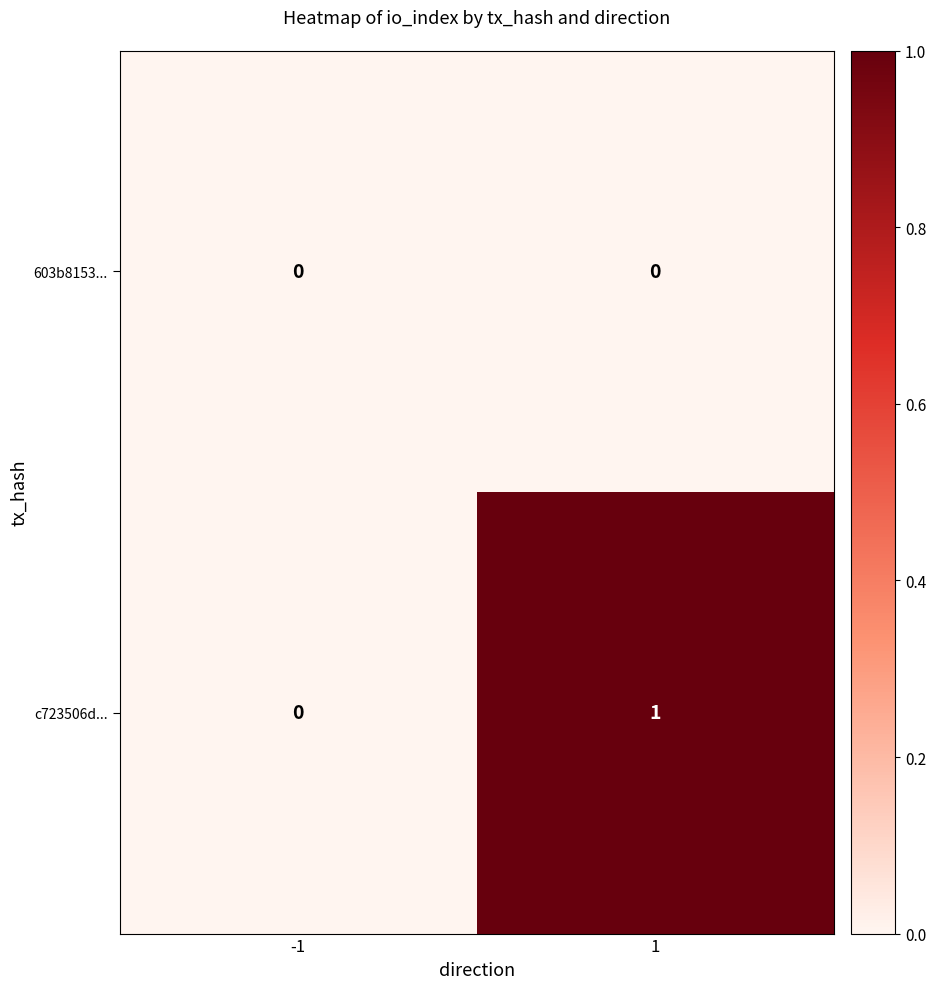

The 603b8153... series shows 0 at 1. True or false?

True